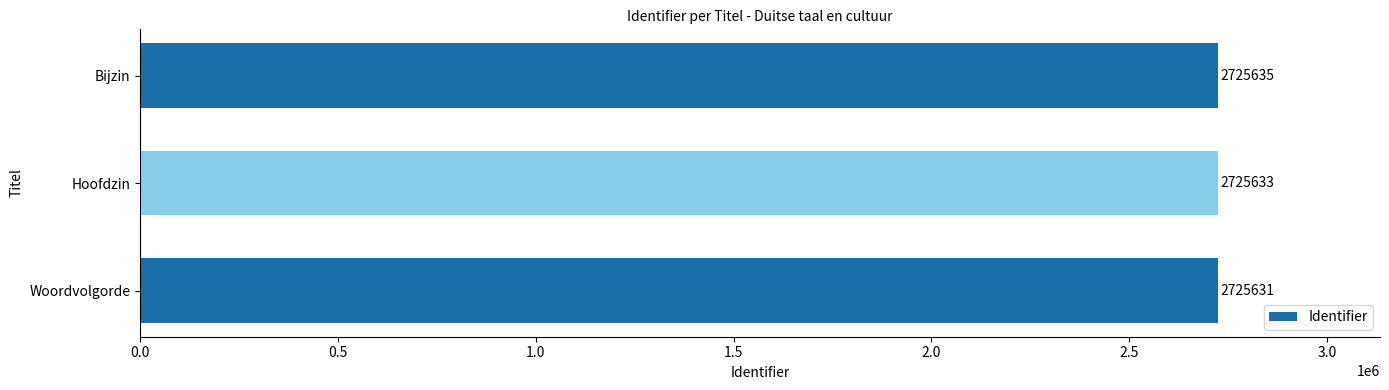

Reading bottom to top, what are all the values shown in this chart?

Woordvolgorde=2725631	Hoofdzin=2725633	Bijzin=2725635